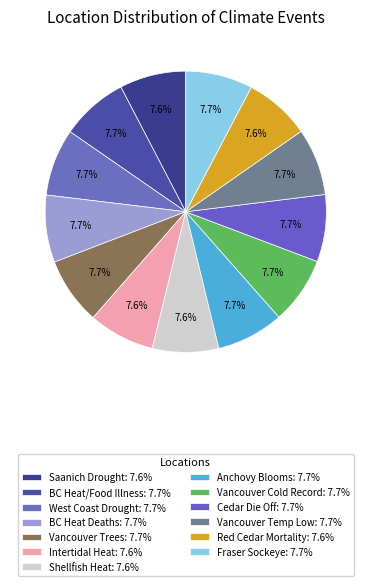

How many segments does this pie chart have?

13